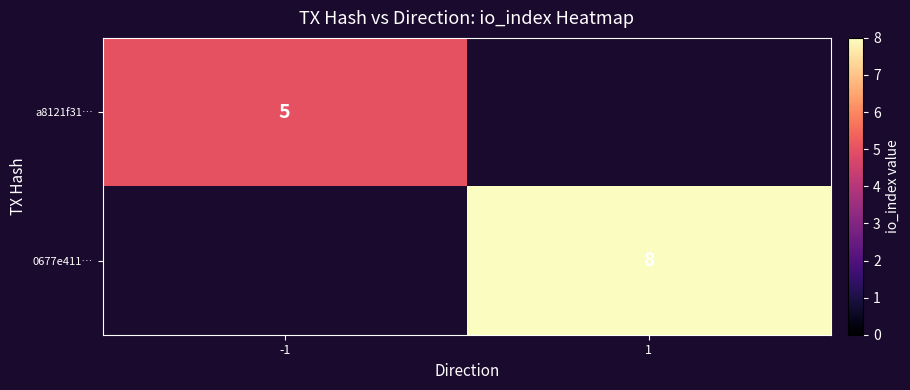

Which label corresponds to the largest value in the chart?

1